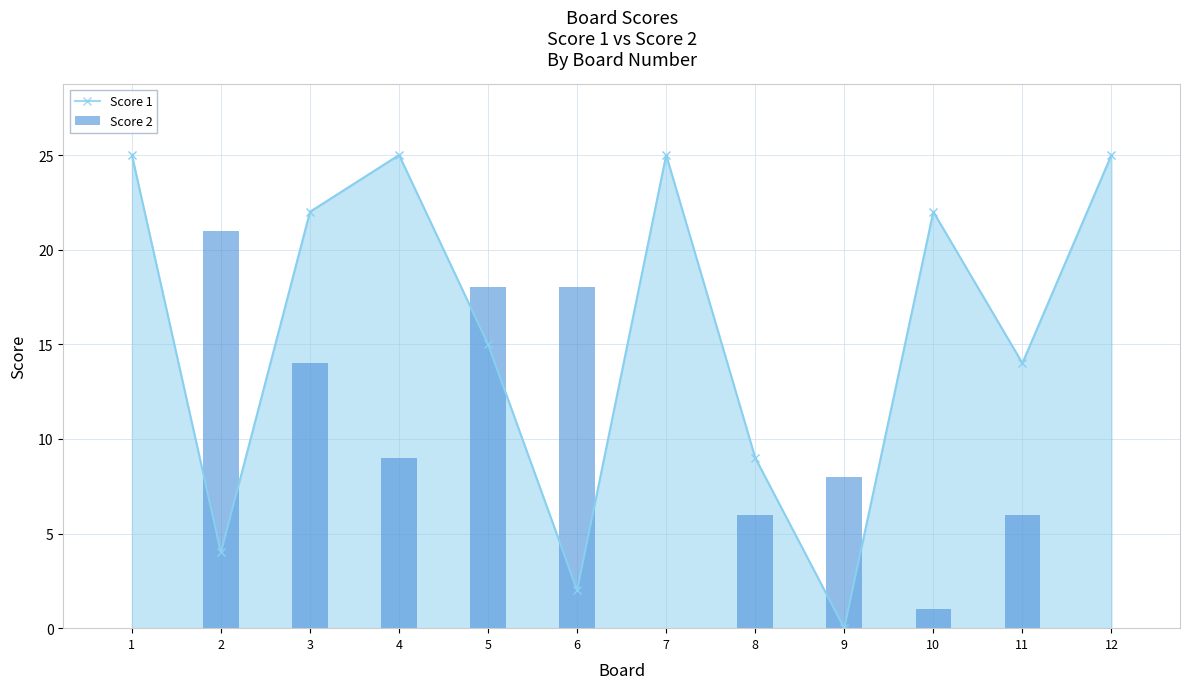

How many values in Score 1 Line are above zero?

11